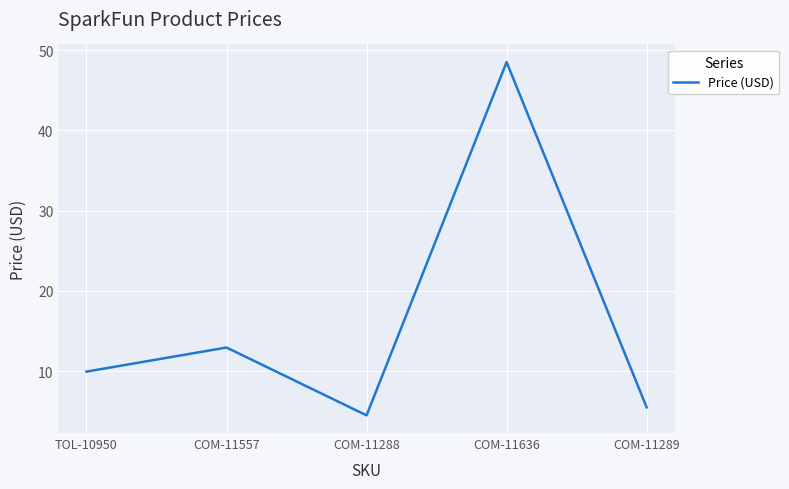

What position from the left is COM-11636?

4